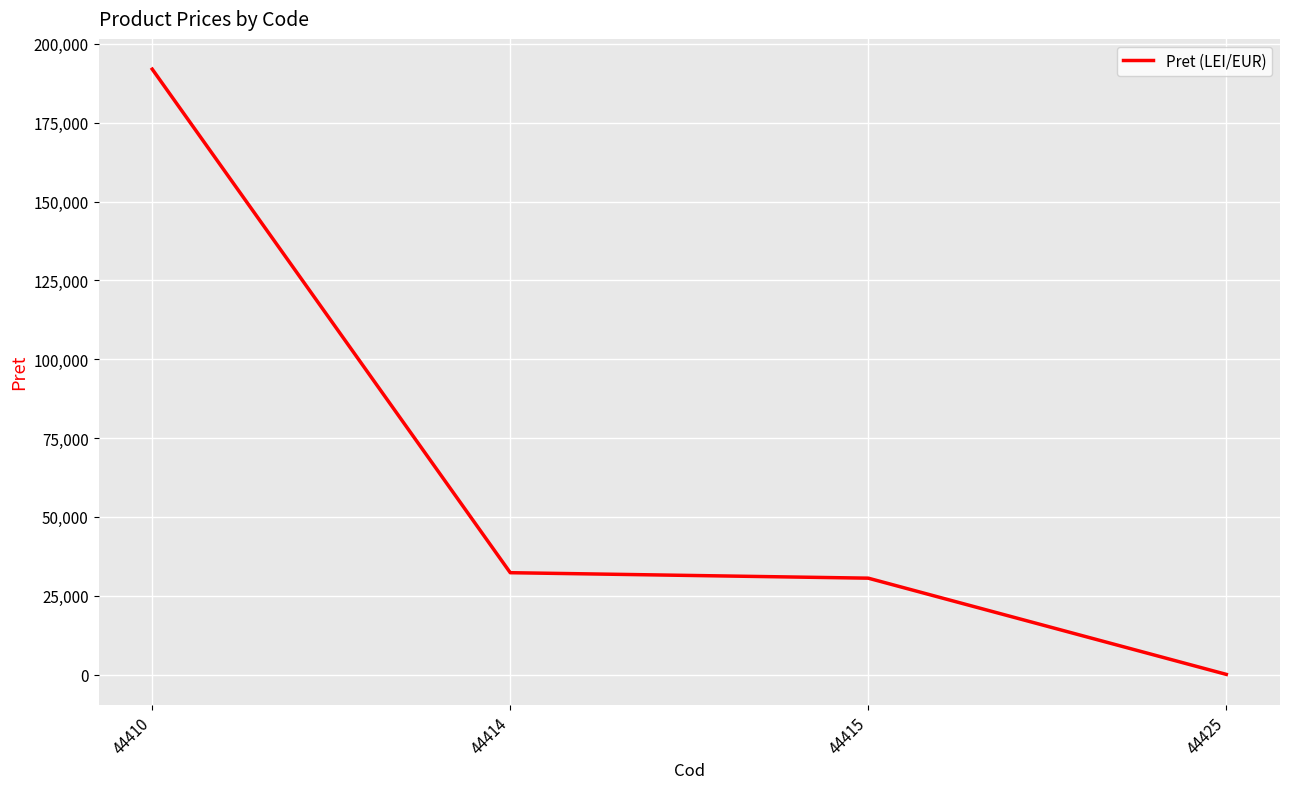

List the labels in order of value, largest first.

44410, 44414, 44415, 44425